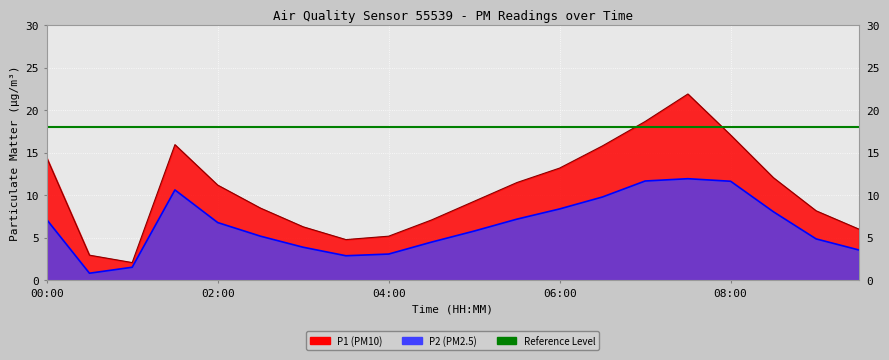

Reading right to left, what are all the values shown in this chart?

P1: 09:30=6.0	09:00=8.2	08:30=12.1	08:00=17.1	07:30=21.9	07:00=18.7	06:30=15.8	06:00=13.2	05:30=11.5	05:00=9.3	04:30=7.1	04:00=5.2	03:30=4.8	03:00=6.3	02:30=8.5	02:00=11.2	01:30=15.9	01:00=2.1	00:30=3.0	00:00=14.4
P2: 09:30=3.6	09:00=4.9	08:30=8.1	08:00=11.7	07:30=11.9	07:00=11.7	06:30=9.8	06:00=8.4	05:30=7.2	05:00=5.8	04:30=4.5	04:00=3.1	03:30=2.9	03:00=3.9	02:30=5.2	02:00=6.8	01:30=10.6	01:00=1.6	00:30=0.8	00:00=7.2